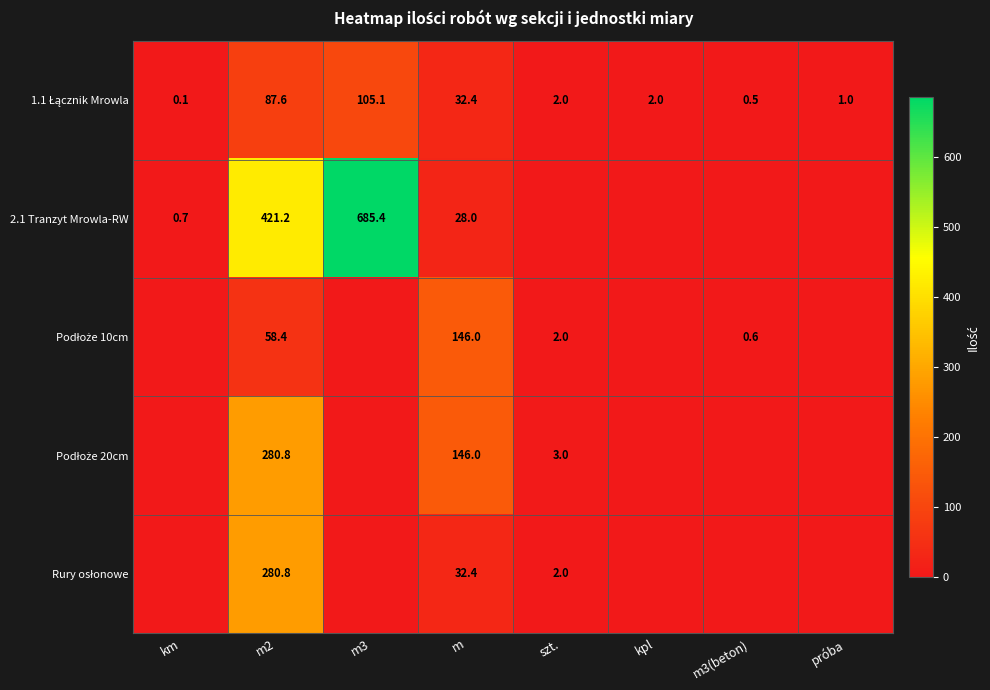

How many data points does each series have?

8